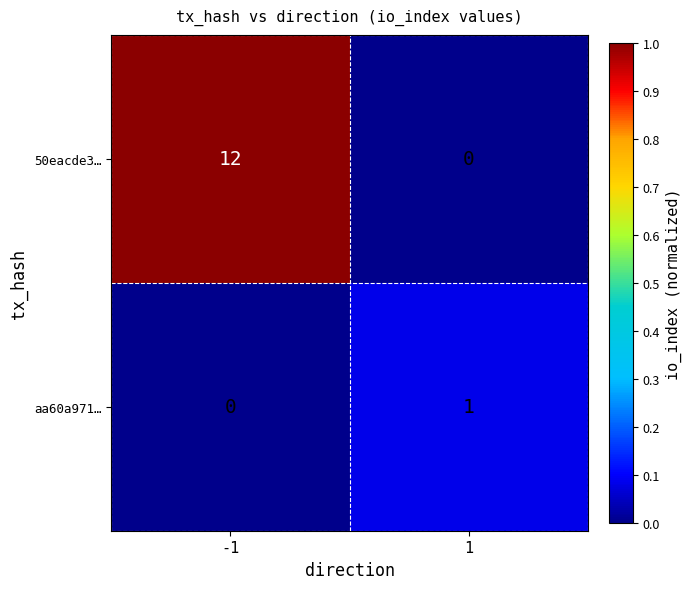

At how many categories does at least one series exceed 0?

2